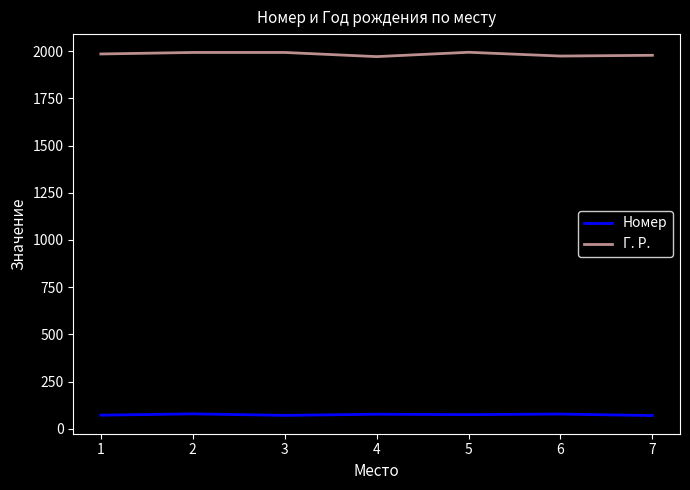

What is the spread (max minus min) of values at 4?

1894